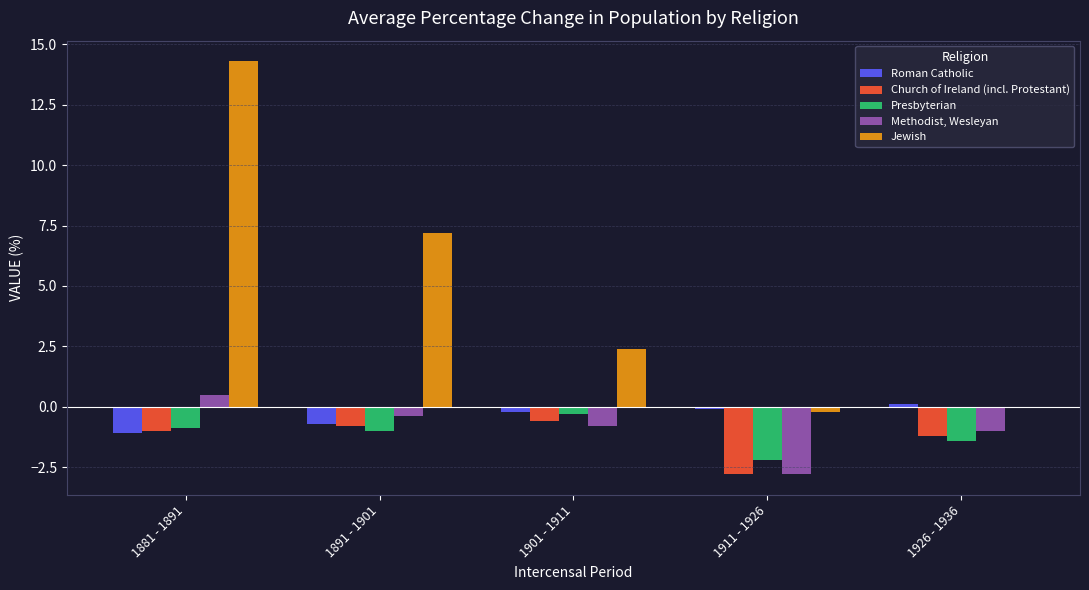

What is the sum of all Methodist, Wesleyan values?

-4.5